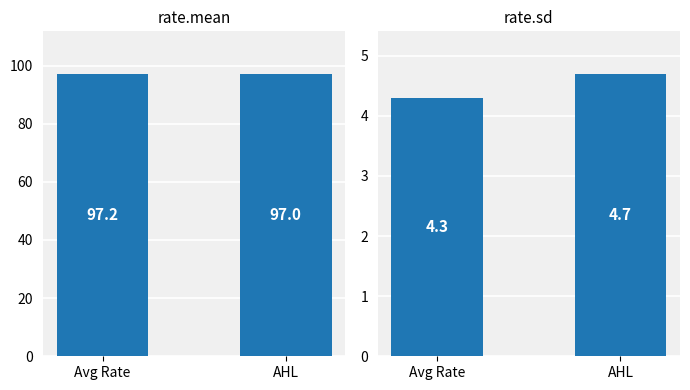

What is the total value across all series at AHL?

101.7